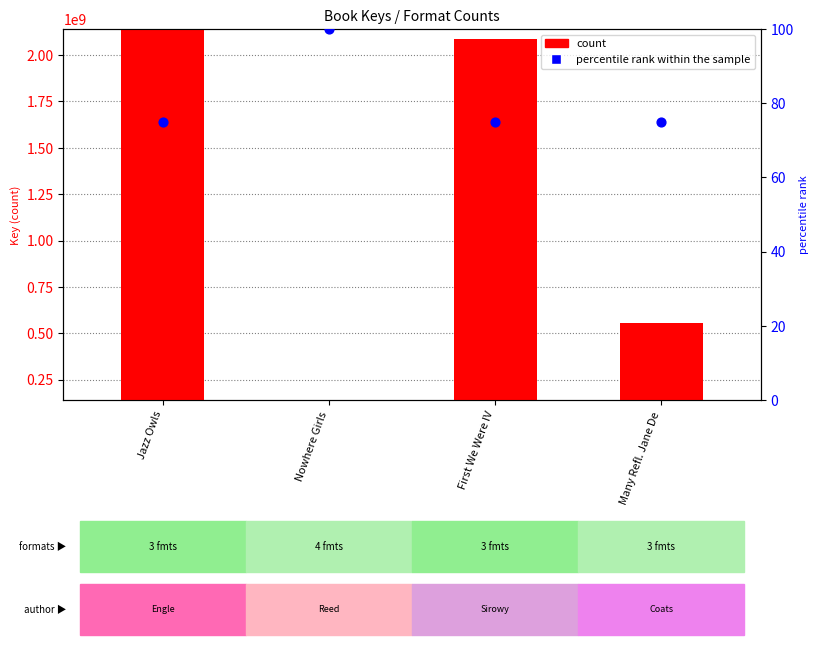

Is the value of count at Many Refl. Jane De greater than the value of percentile rank within the sample at First We Were IV?

Yes